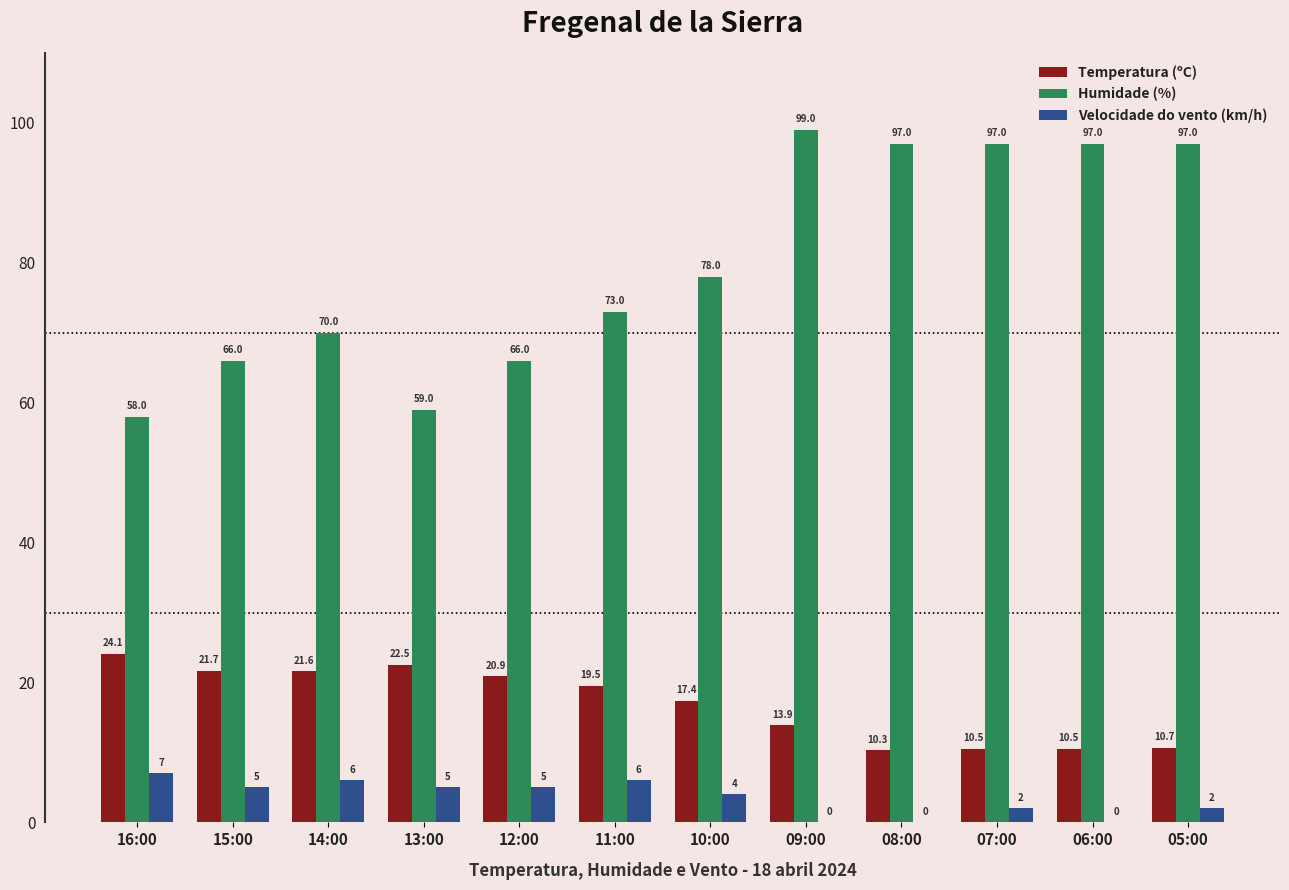

At which label does Temperatura (ºC) reach its peak?

16:00